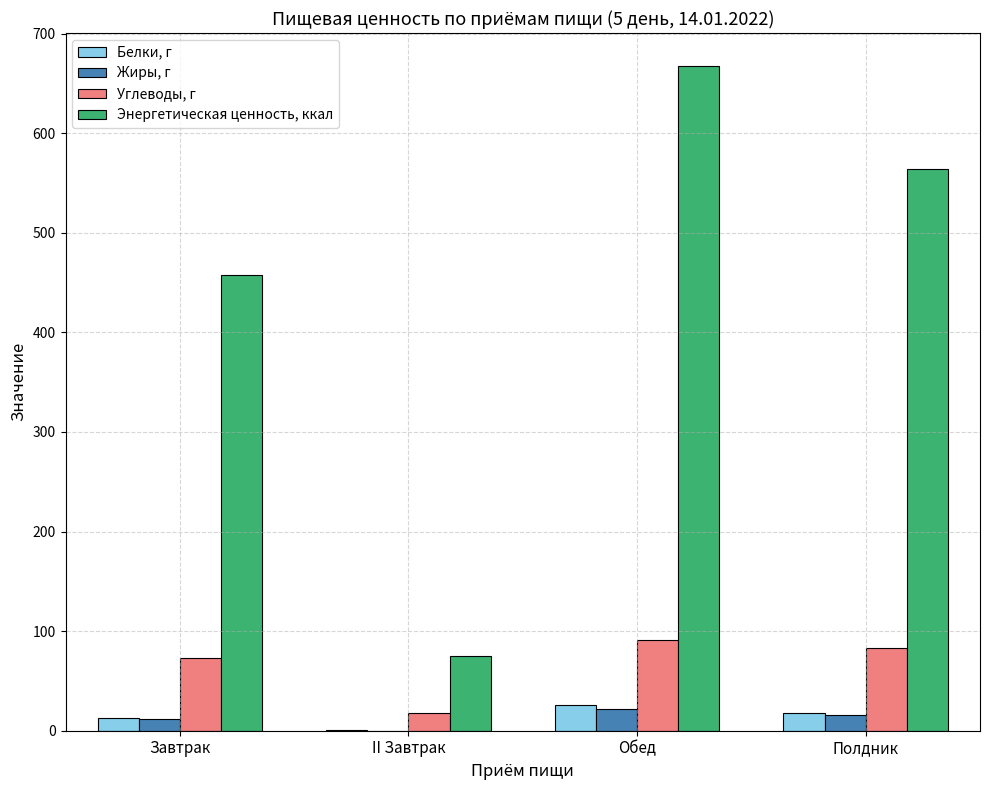

Where does the Углеводы, г series first go above 83?

Обед